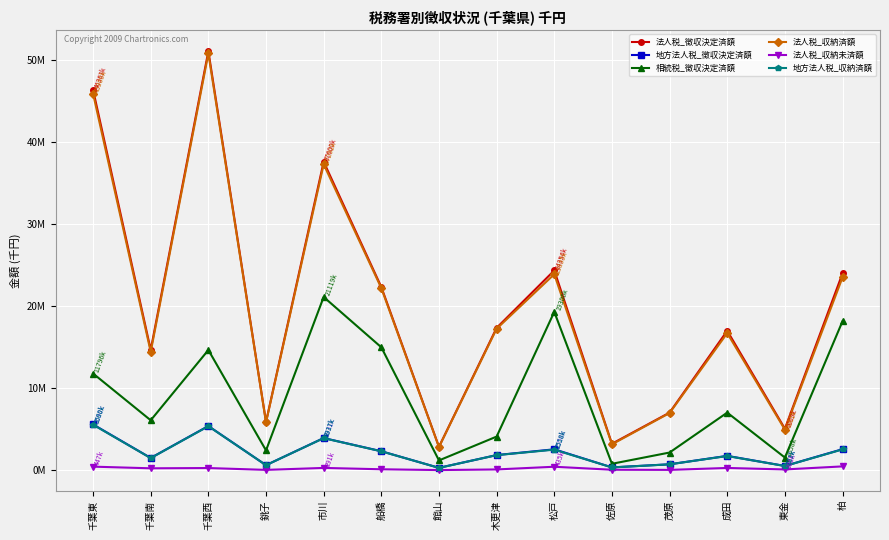

What is the label of the 5th point from the left?

市川